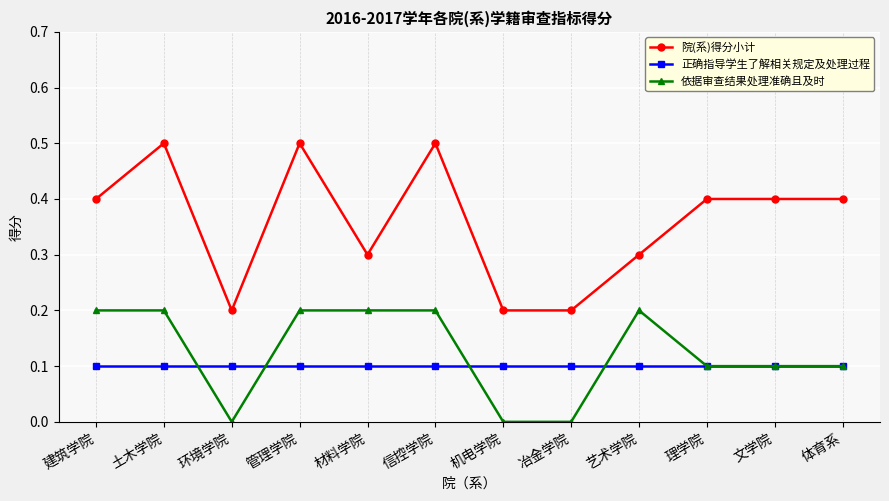

What is the label of the 9th point from the right?

管理学院